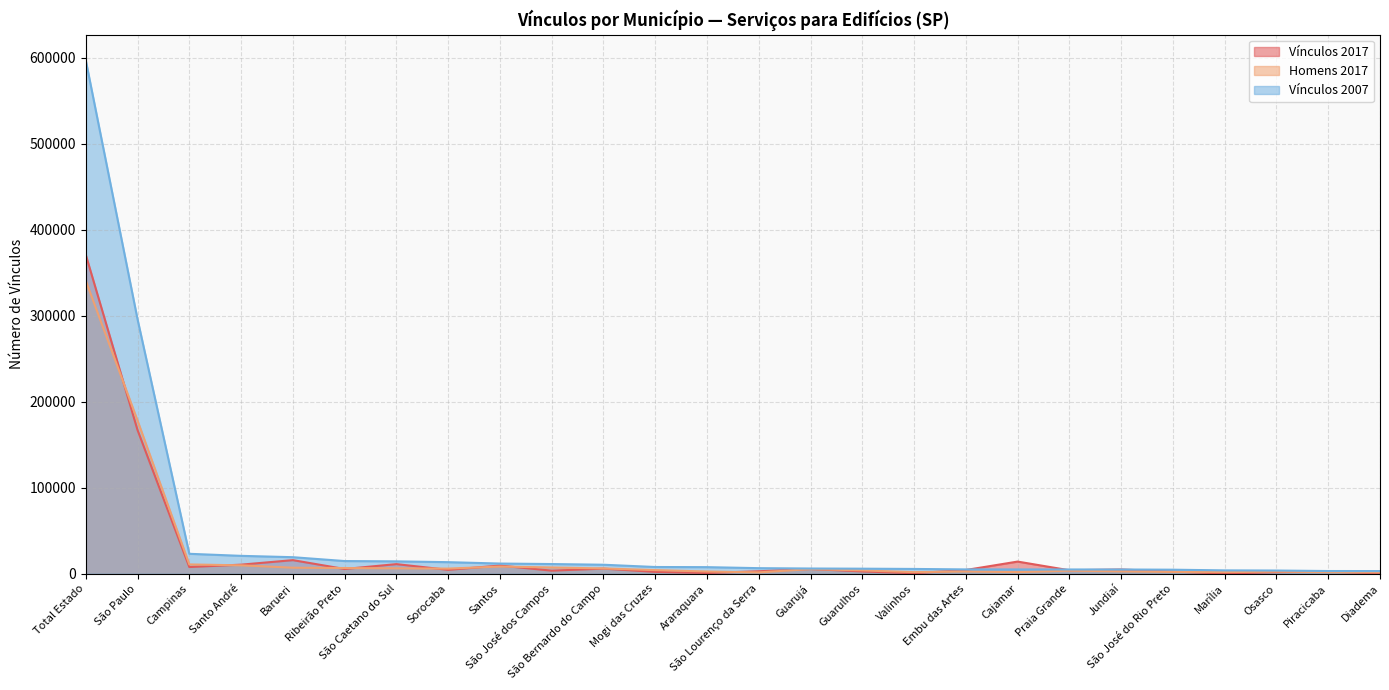

How many values in the Homens 2017 series are below 4258?

13